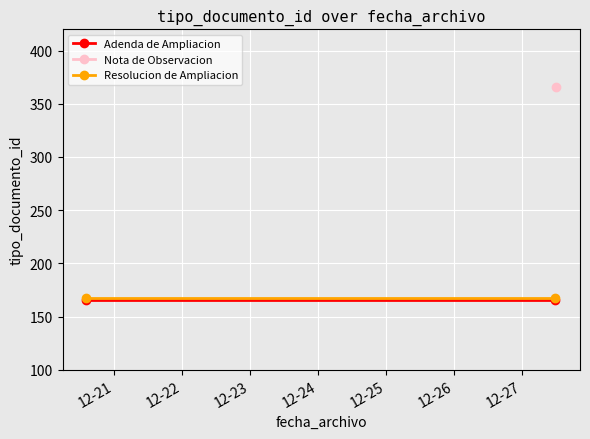

What is the approximate value of Adenda de Ampliacion at 12-21?

166